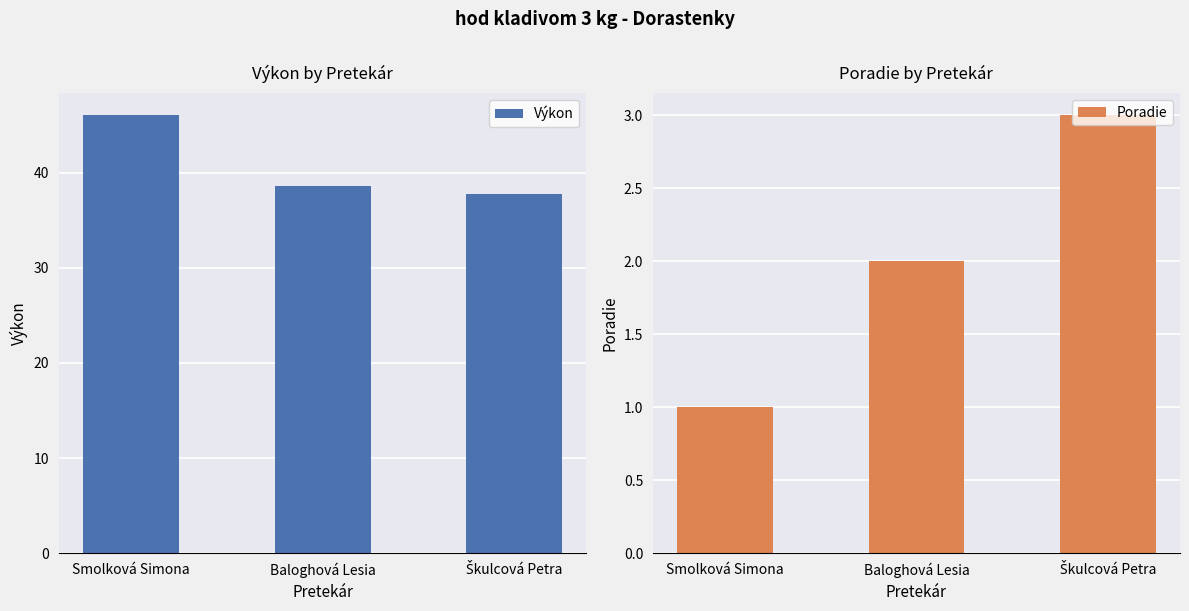

Is the value of Výkon at Smolková Simona greater than the value of Poradie at Smolková Simona?

Yes